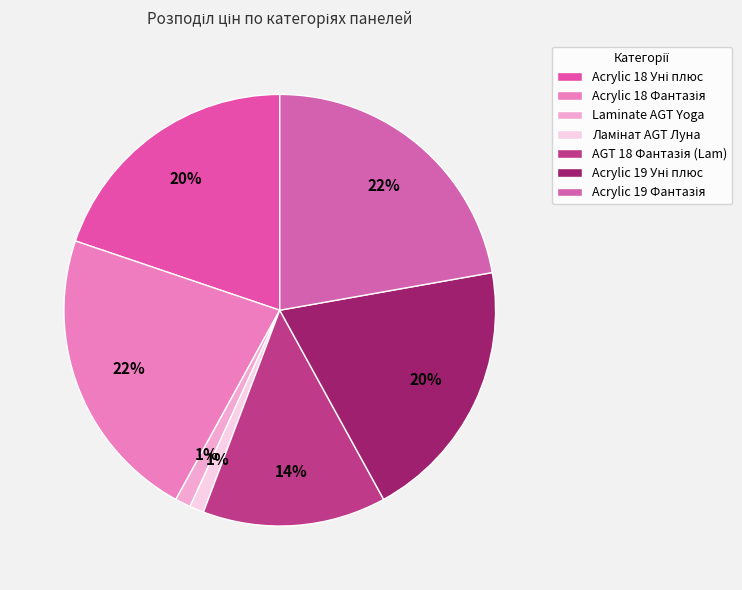

Which slice is the smallest?

Ламінат AGT Луна